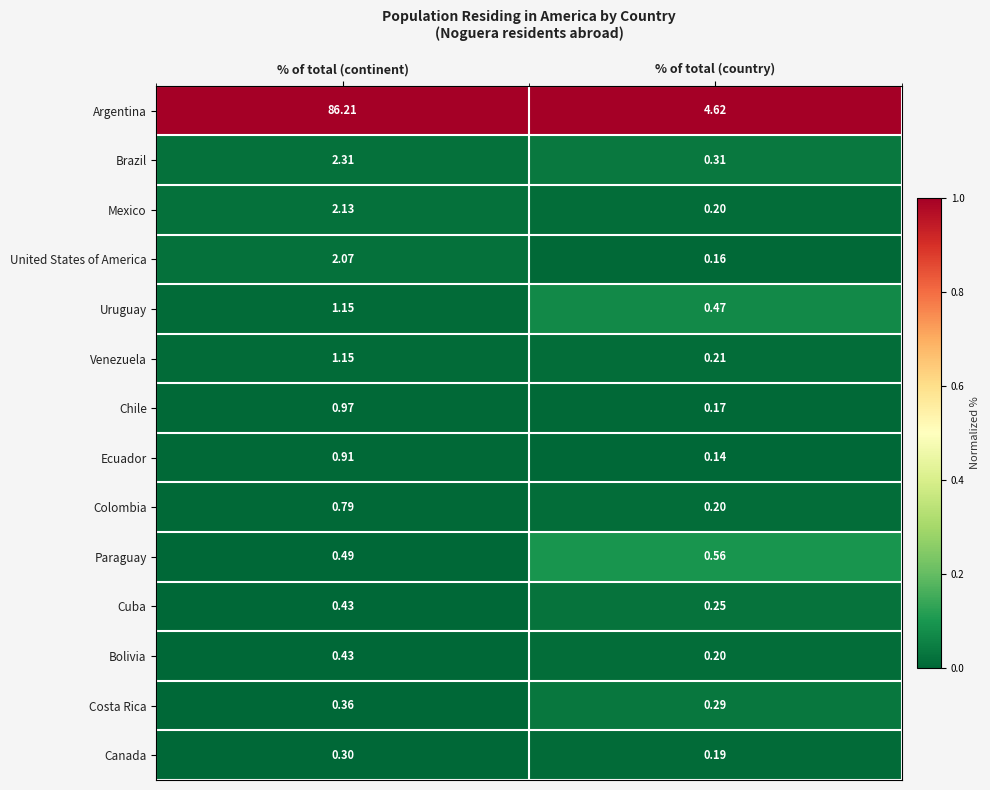

Which series has the largest range (max minus min)?

Argentina